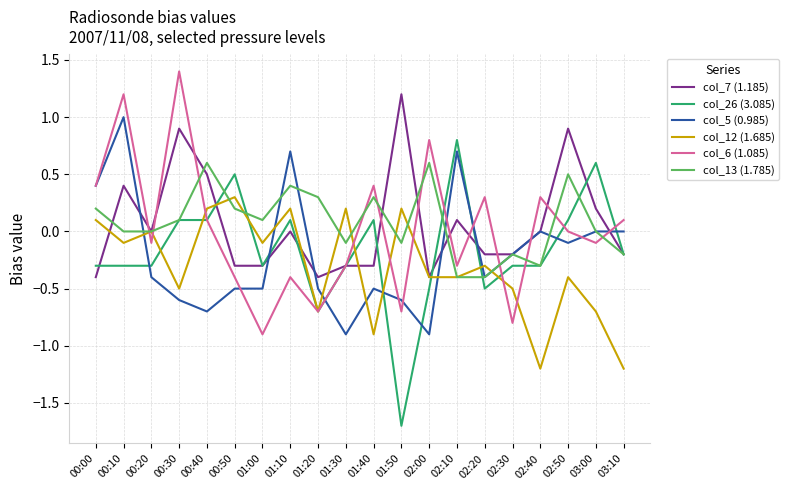

At which label does col_26 (3.085) first exceed 0?

00:30